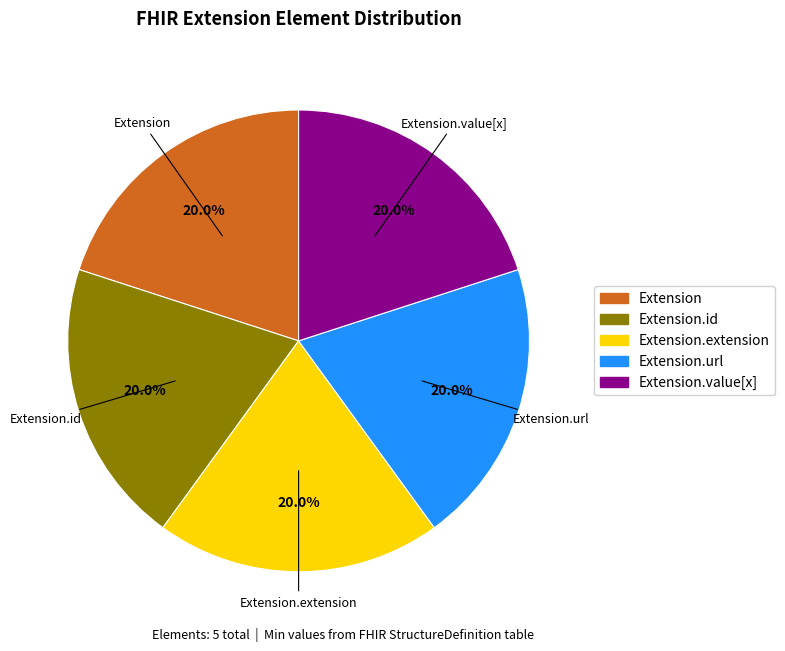

What portion of the pie excludes Extension.value[x]?

80.0%